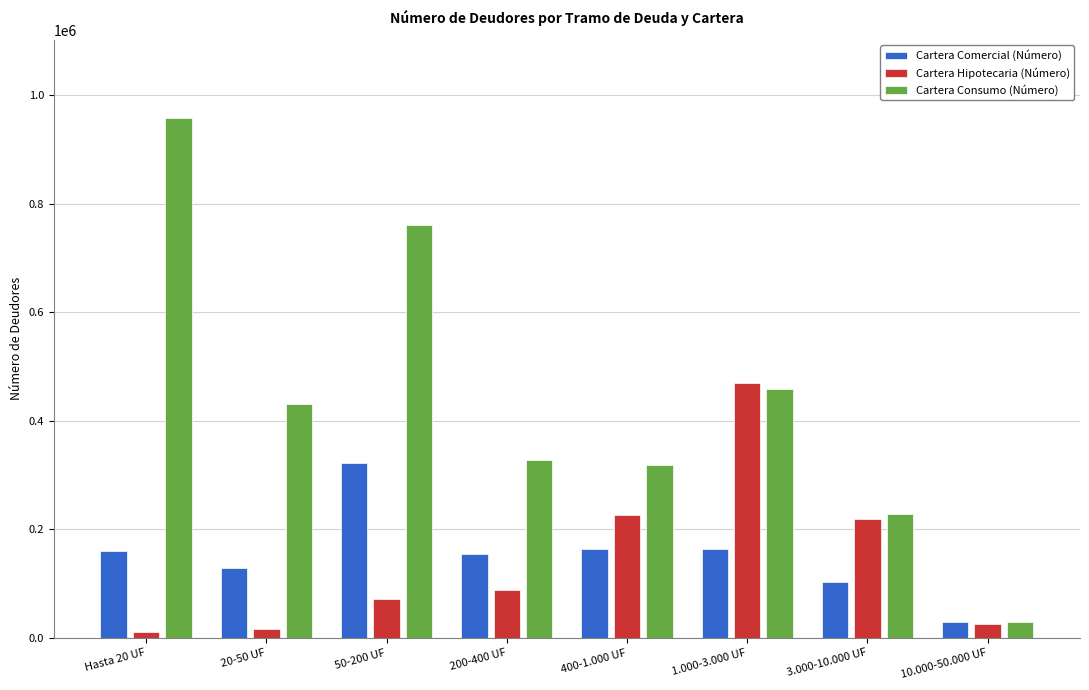

At which label does Cartera Comercial (Número) reach its peak?

50-200 UF